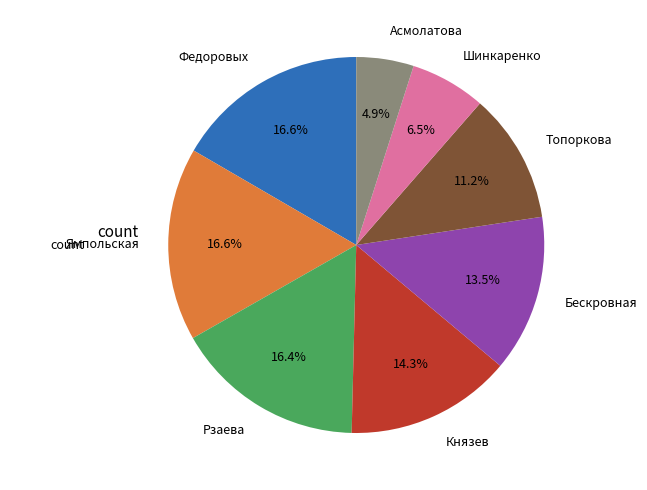

Combined, what portion of the pie is Ямпольская and Шинкаренко?

23.1%